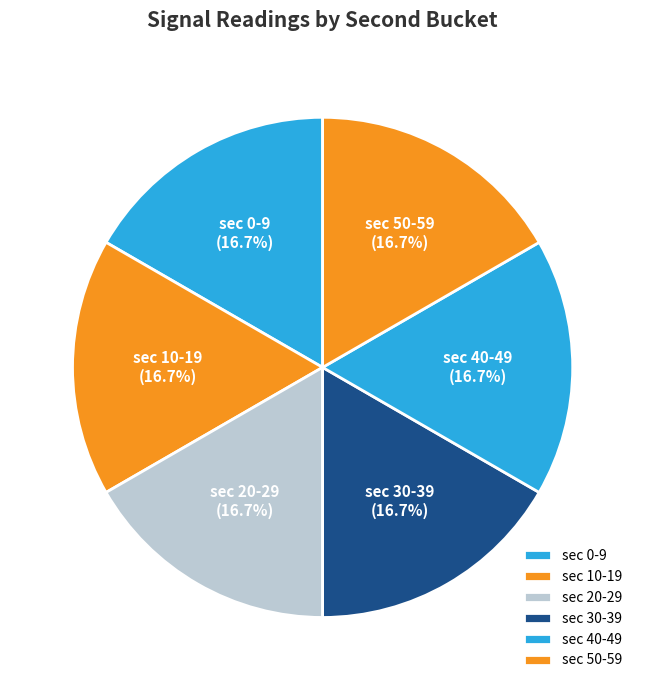

Is sec 0-9 the majority of the pie?

No